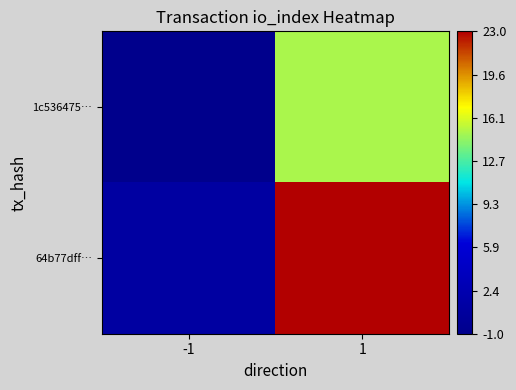

Rank the series by their average value, from lowest to highest.

1c536475…, 64b77dff…